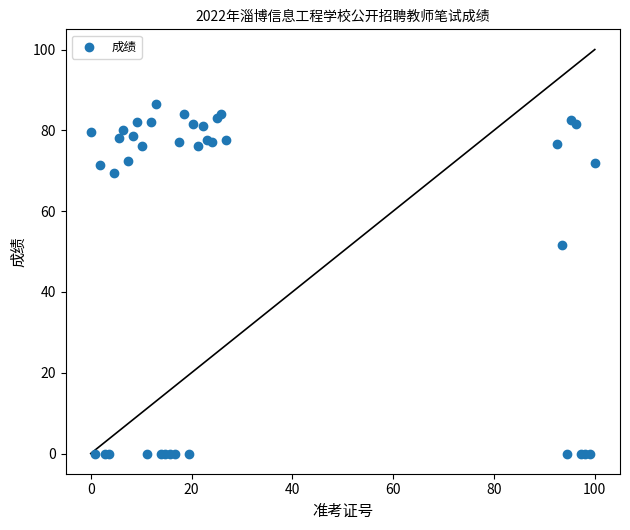

What Y value in the scatter plot is closest to 43?

51.5